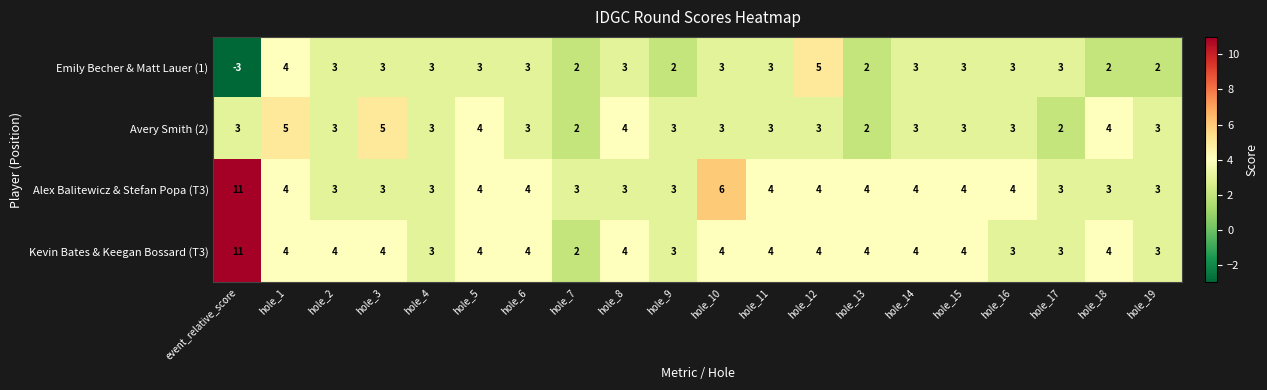

At how many categories does at least one series exceed 0?

20